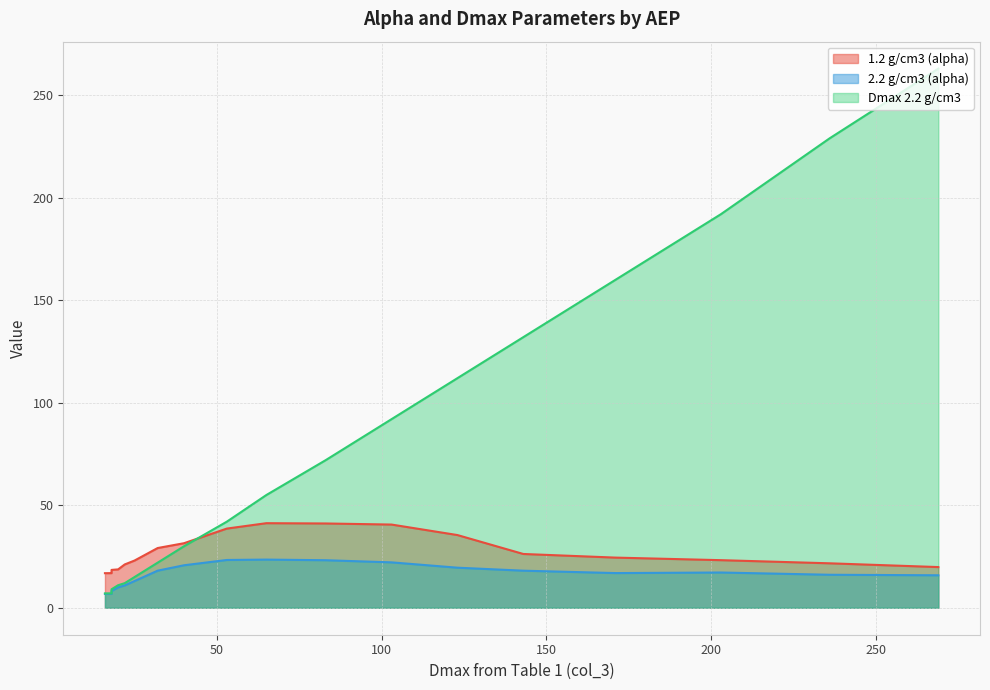

The 1.2 g/cm3 (alpha) series shows 38.6 at 53. True or false?

True